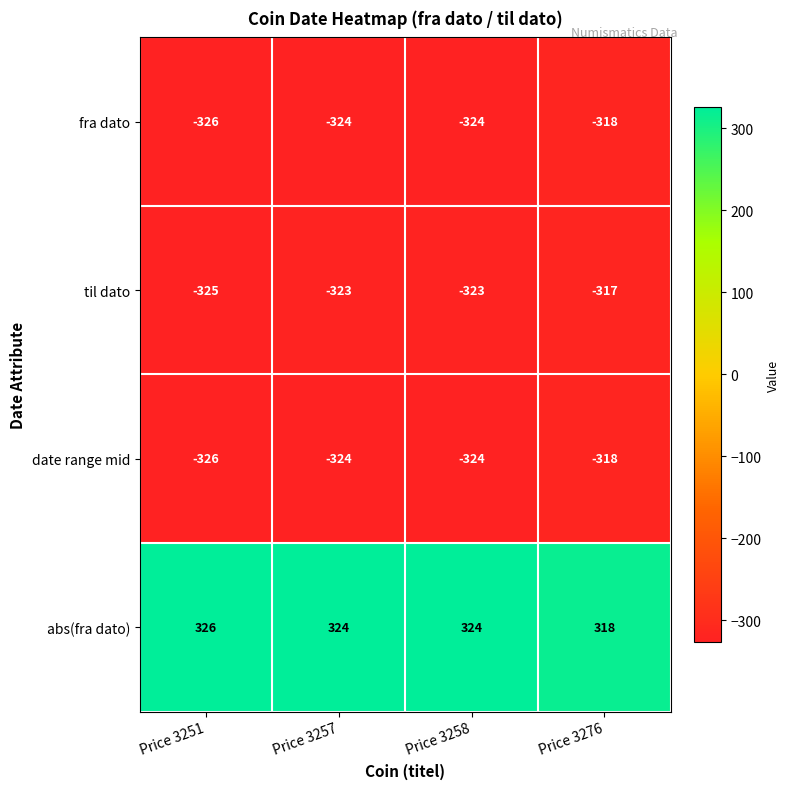

What is the sum of the til dato values at Price 3257 and Price 3258?

-646